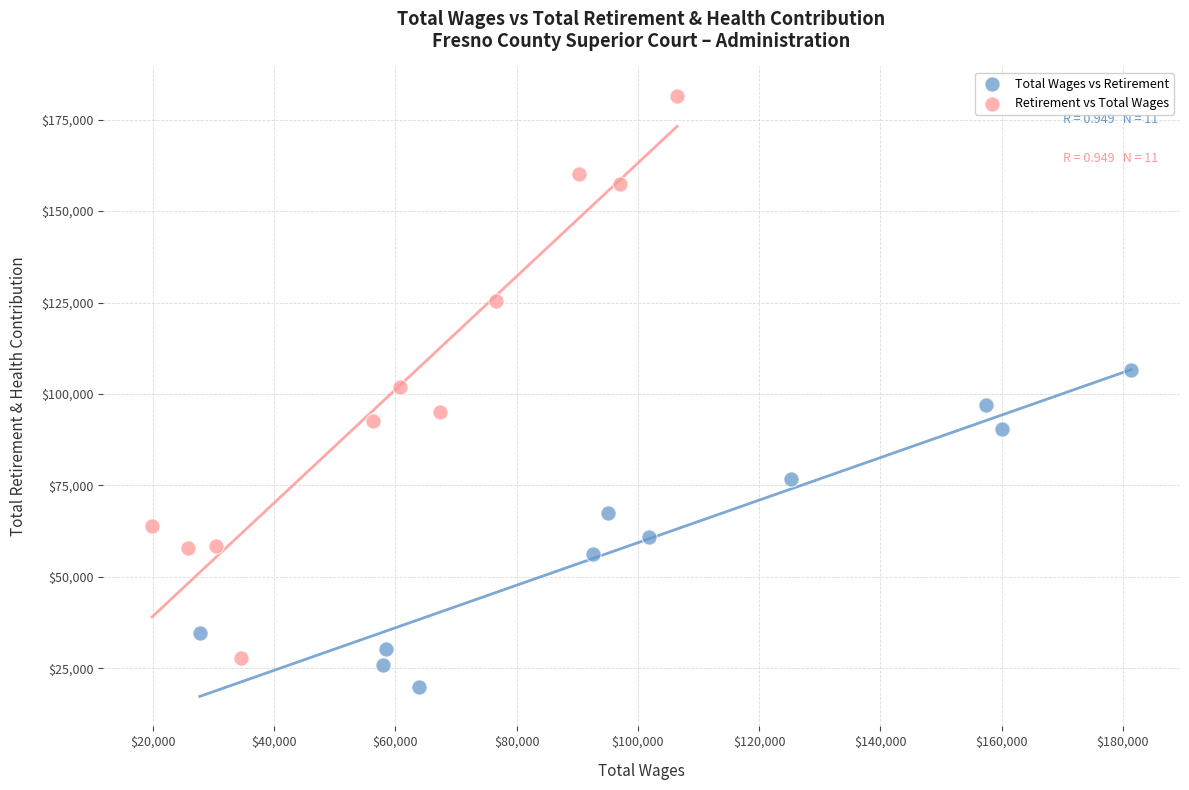

Which series has the widest spread of Y values?

Retirement vs Total Wages